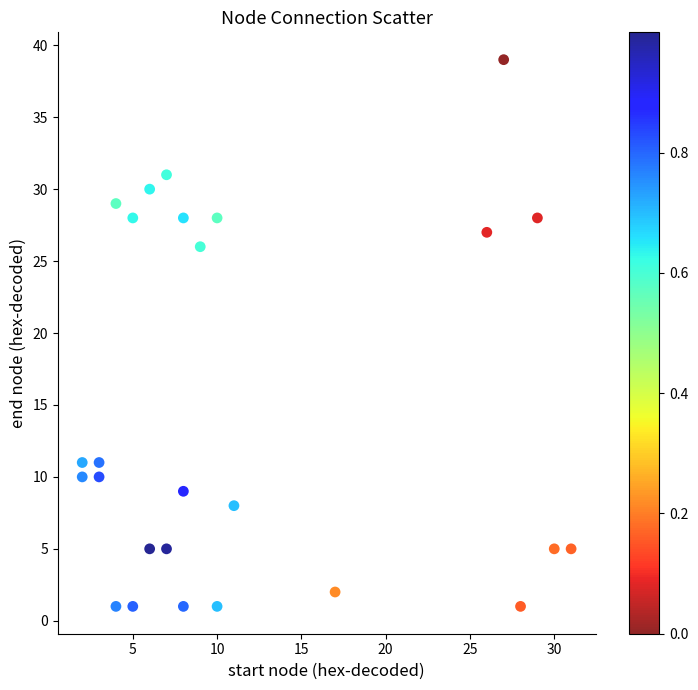

What Y value in the scatter plot is closest to 20?

26